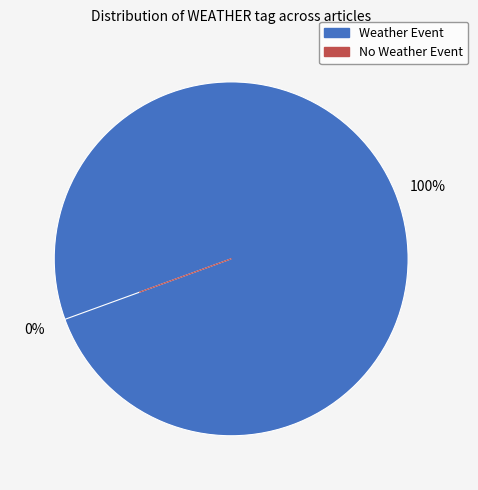

Does FD2EA7F9-643F-4510-A499-A5DB4DD21741 represent more than half of the total?

Yes